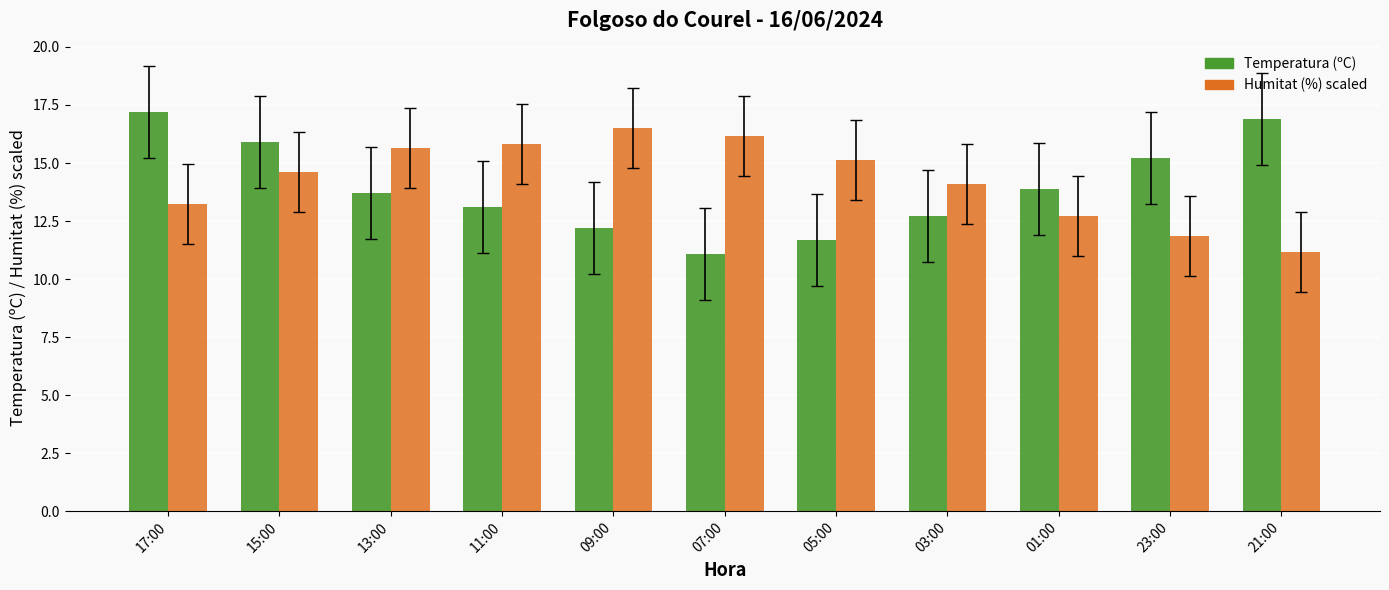

Rank the series by their average value, from highest to lowest.

Humitat (%) scaled, Temperatura (ºC)